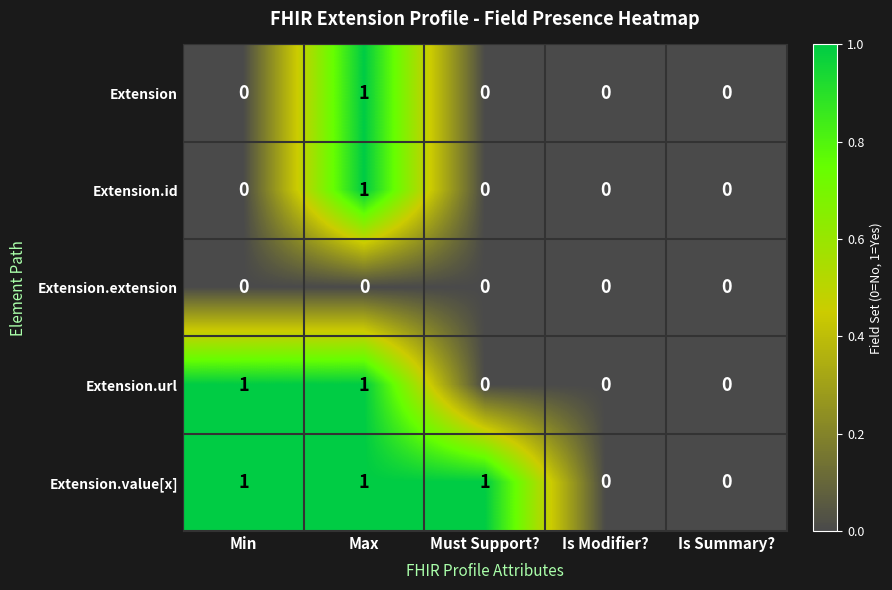

How many distinct data groups are displayed?

5